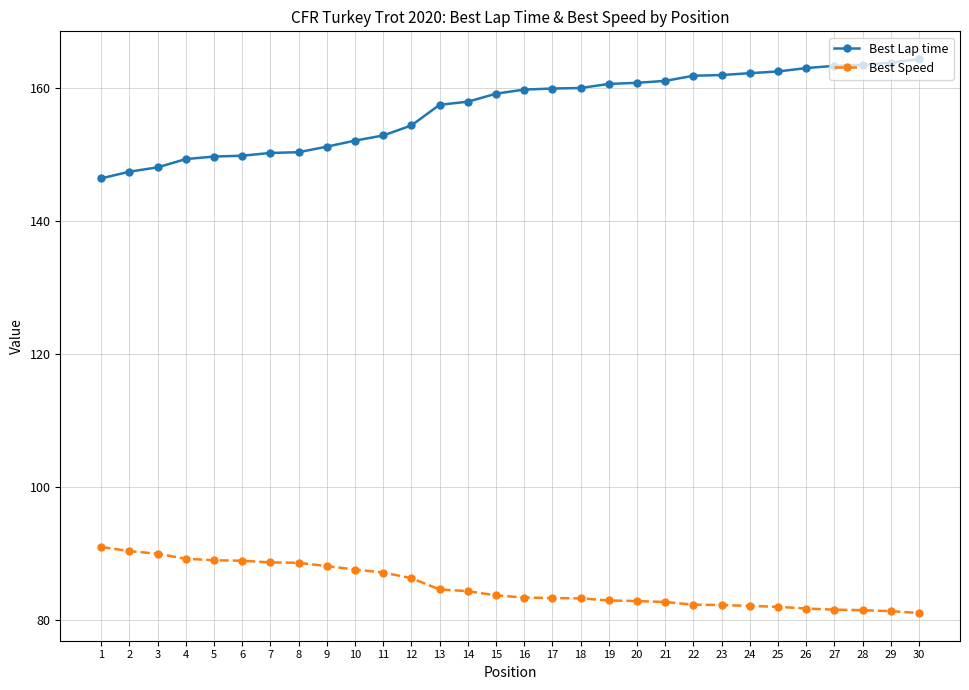

What is the sum of all Best Lap time values?

4705.6